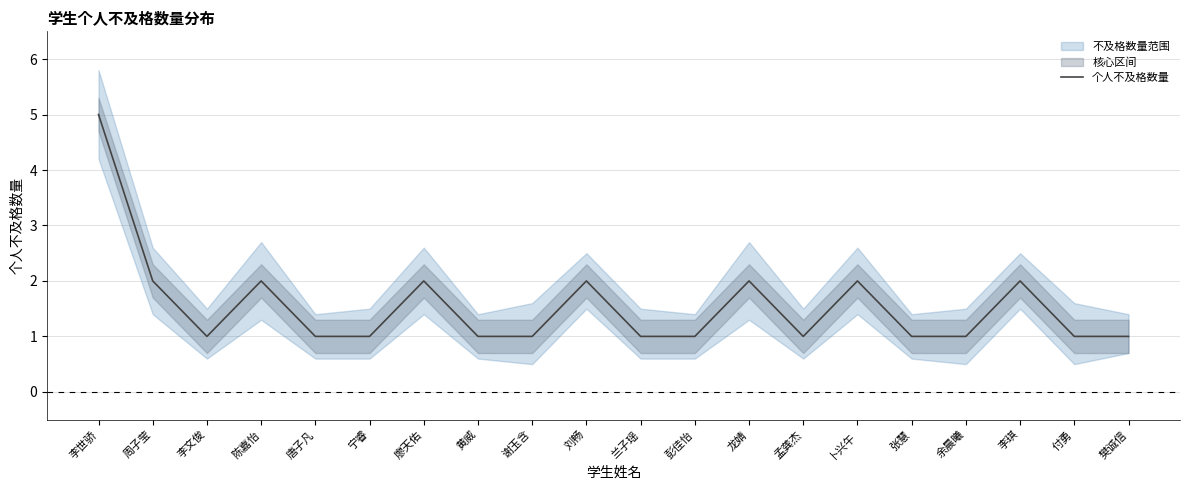

At which category does the chart reach its peak across all series?

李世骄